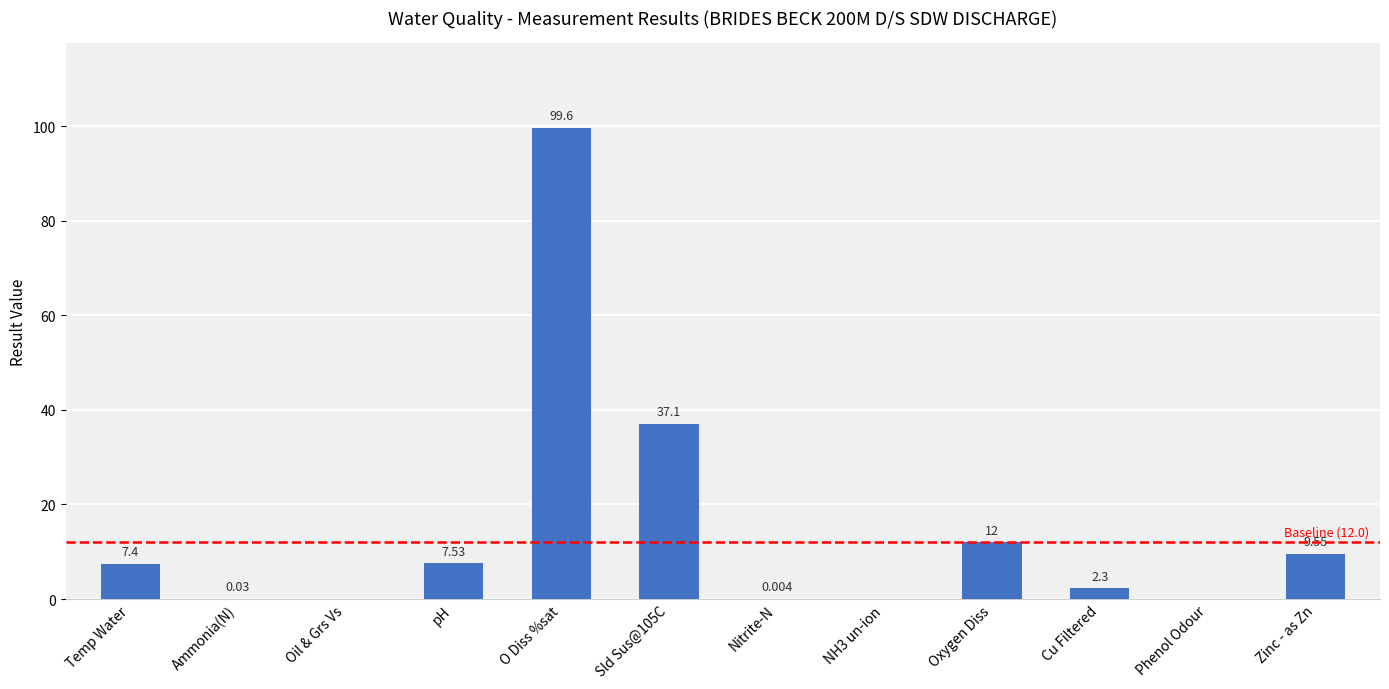

Where does the data first go above 7?

Temp Water